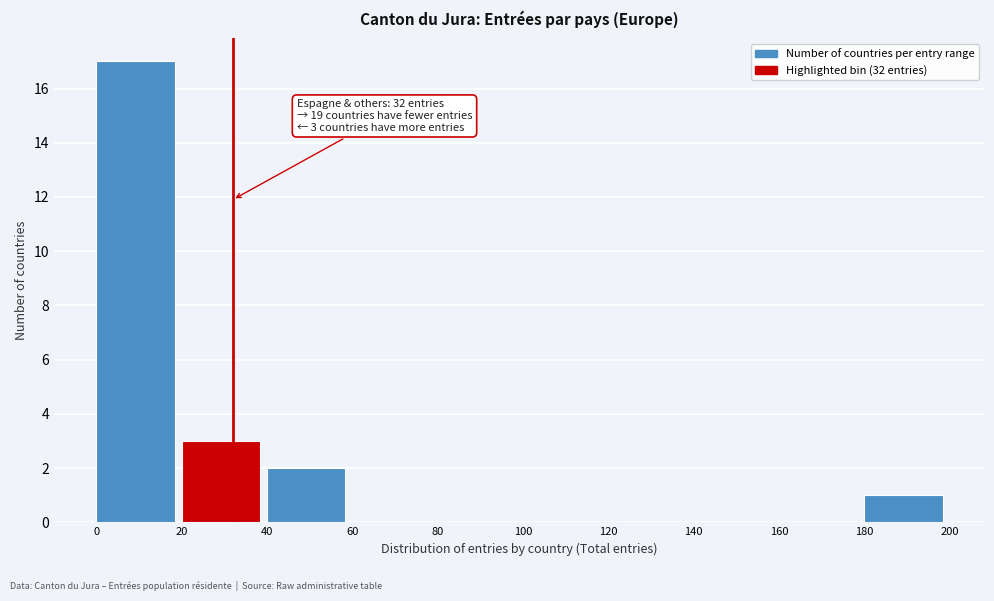

Which range on the x-axis has the tallest bar?

0 to 20